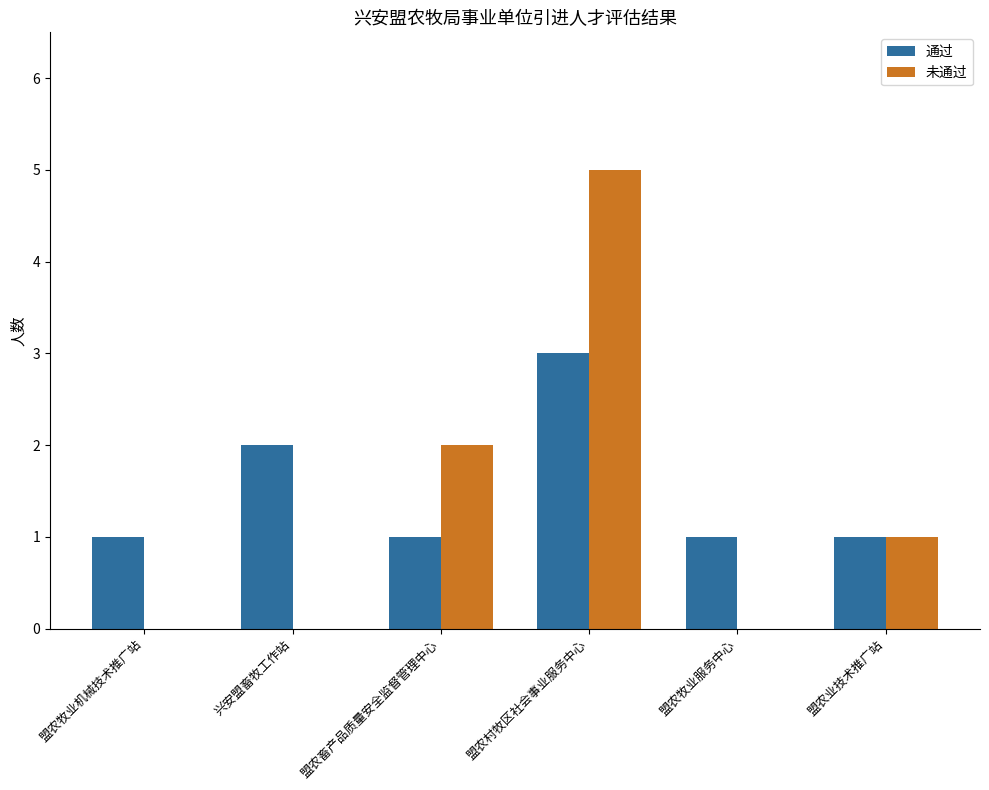

Is it true that 未通过 equals 5 at 盟农村牧区社会事业服务中心?

True